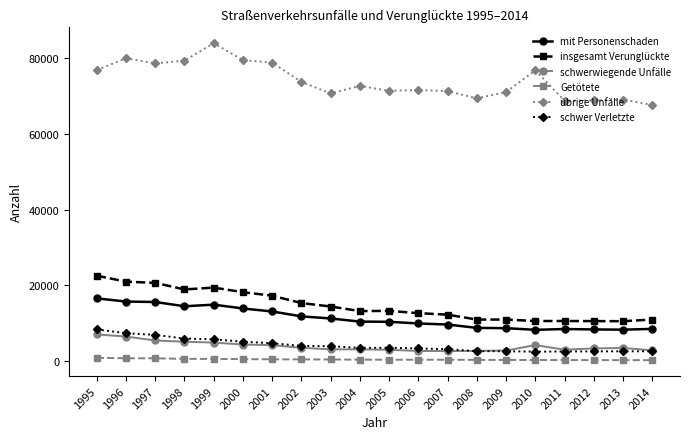

What is the difference between the highest and lowest values at 2011?

68622